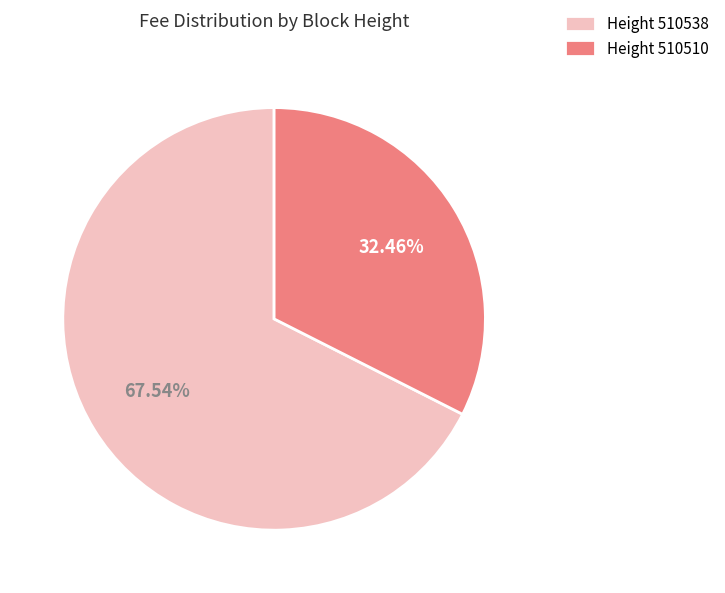

Is the sum of Height 510538 and Height 510510 greater than half?

Yes